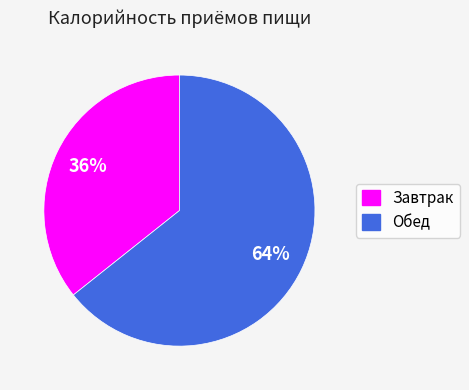

Rank the categories by value from highest to lowest.

Обед, Завтрак